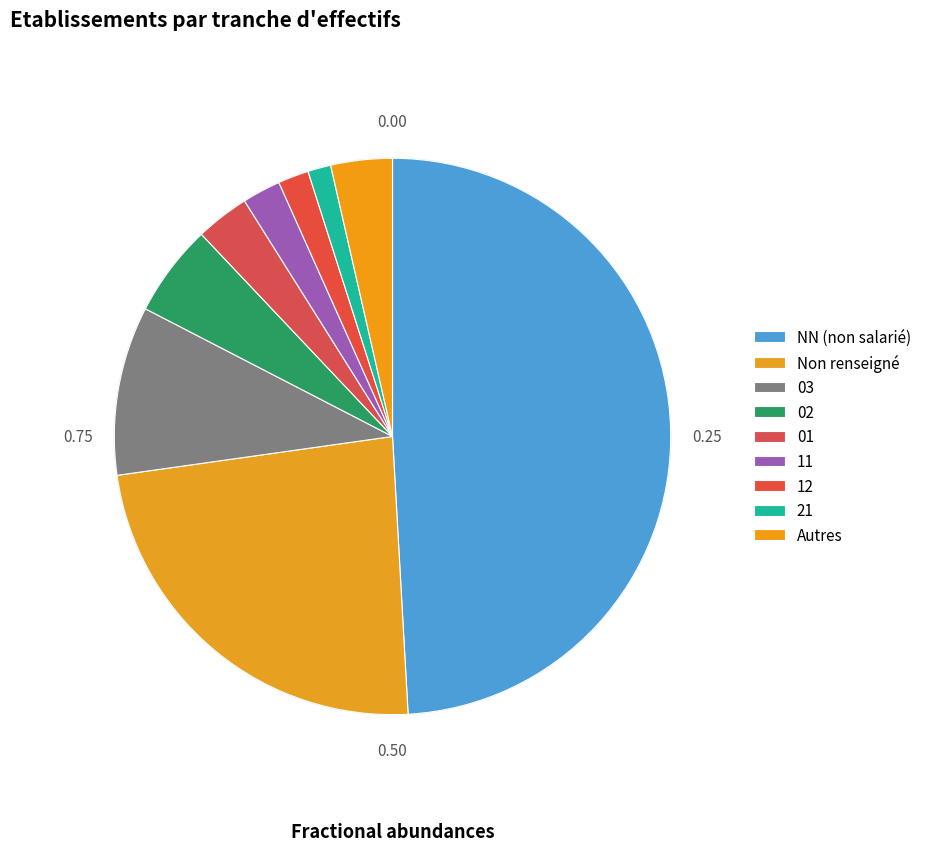

Count the number of slices in the pie.

9